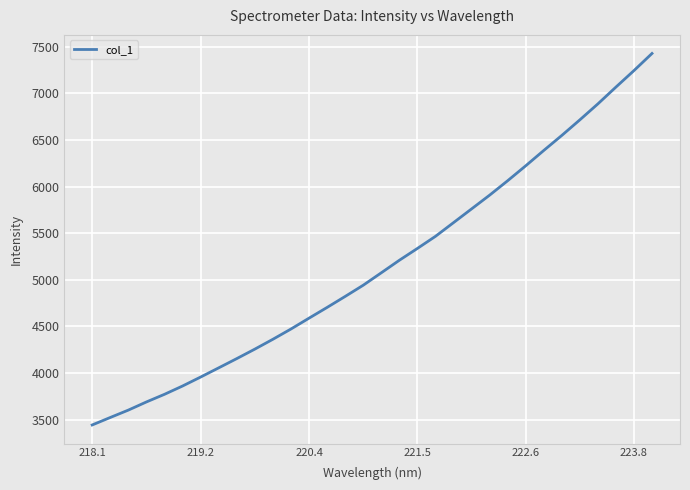

What is the difference between the maximum and minimum values?

3985.7